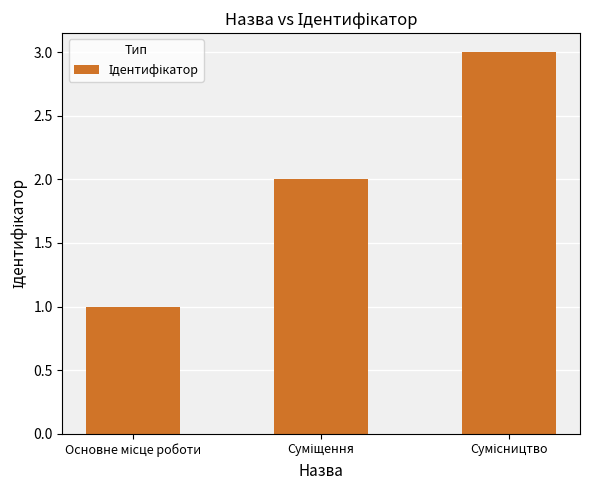

How many bars are there in total?

3